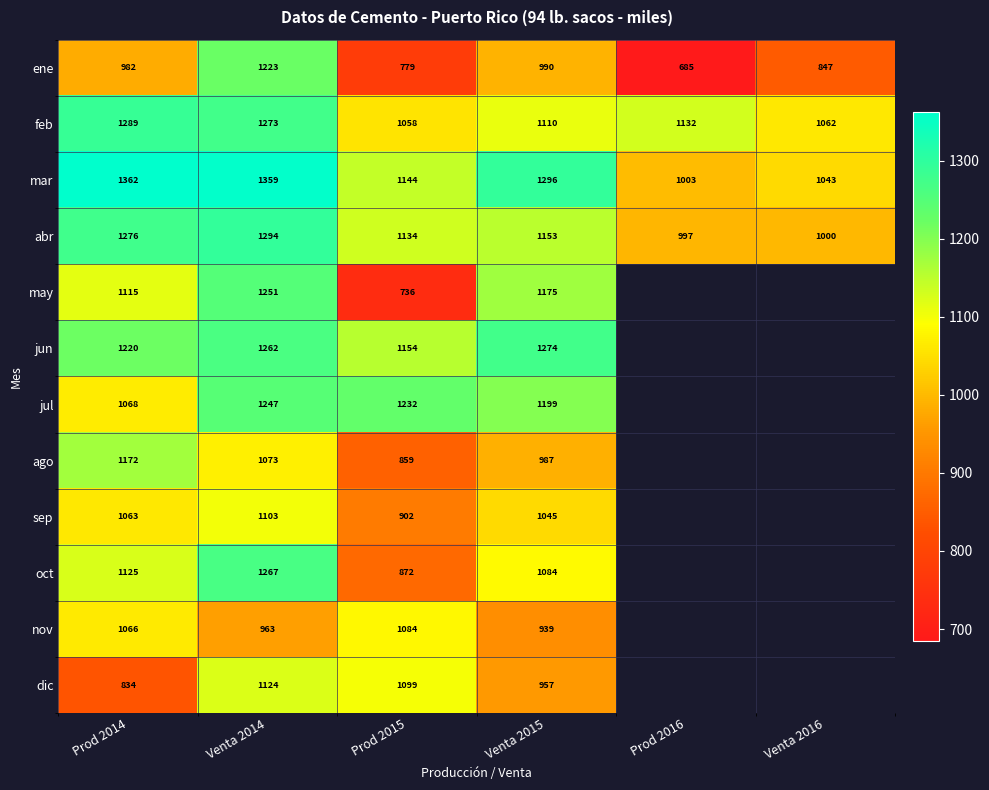

The mar series shows 373 at Prod 2014. True or false?

False